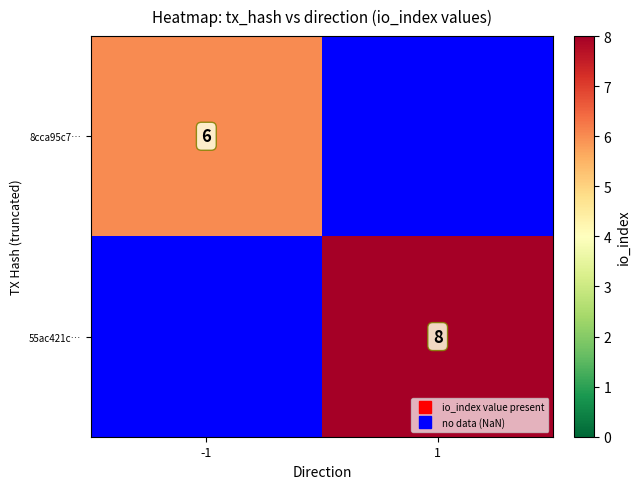

Which label corresponds to the smallest value in the chart?

-1